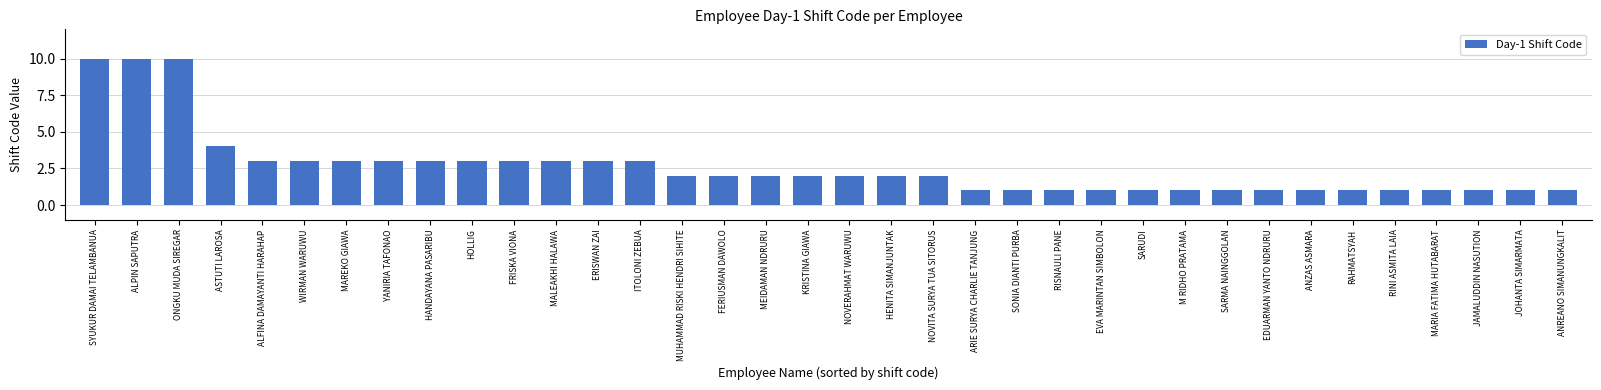

At which label is the value closest to 5?

ASTUTI LAROSA